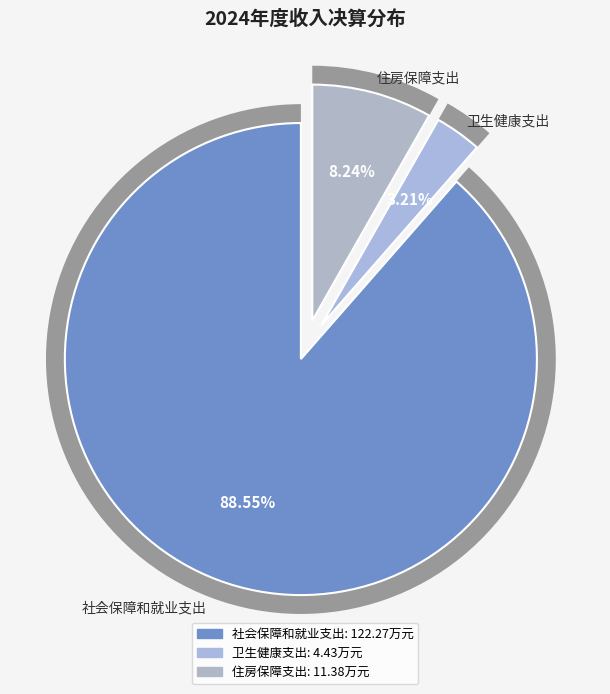

To the nearest percent, what is the difference between the 住房保障支出 and 卫生健康支出 slice percentages?

5%